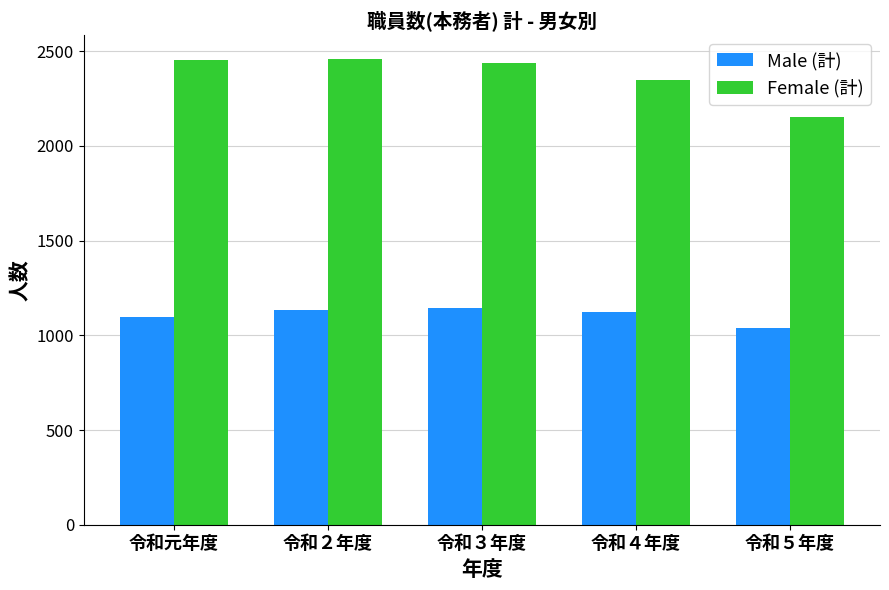

List the series in order of their peak value, lowest first.

Male (計), Female (計)